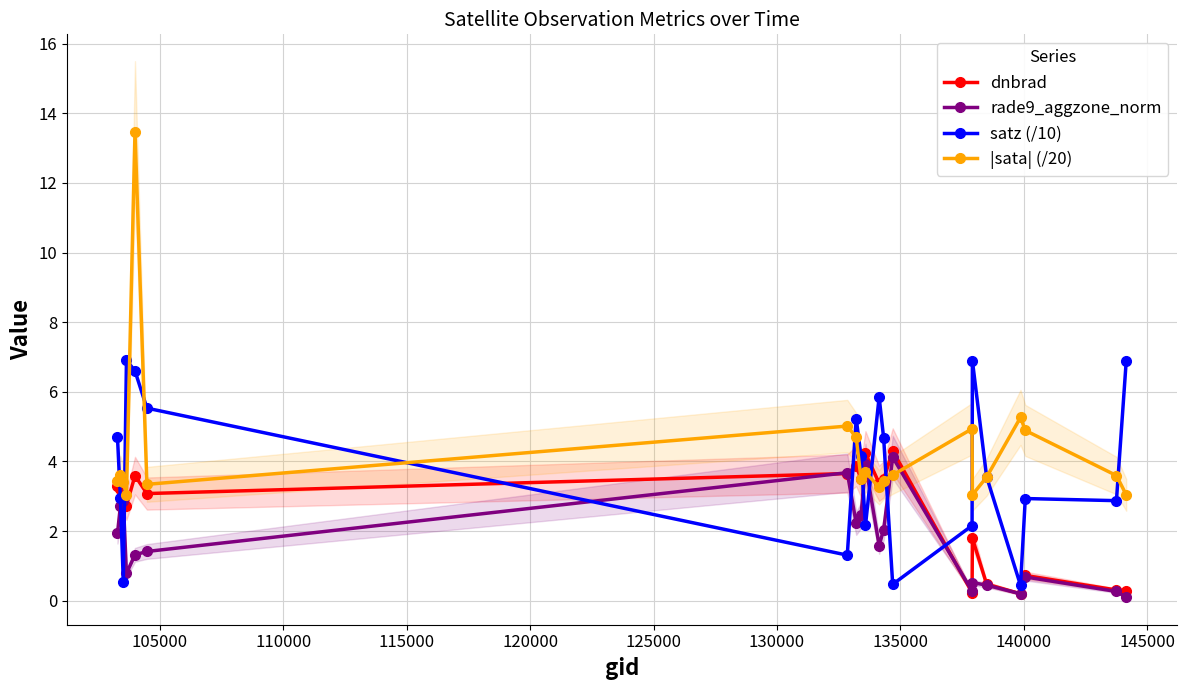

How many intersections are there between |sata| (/20) and rade9_aggzone_norm?

4